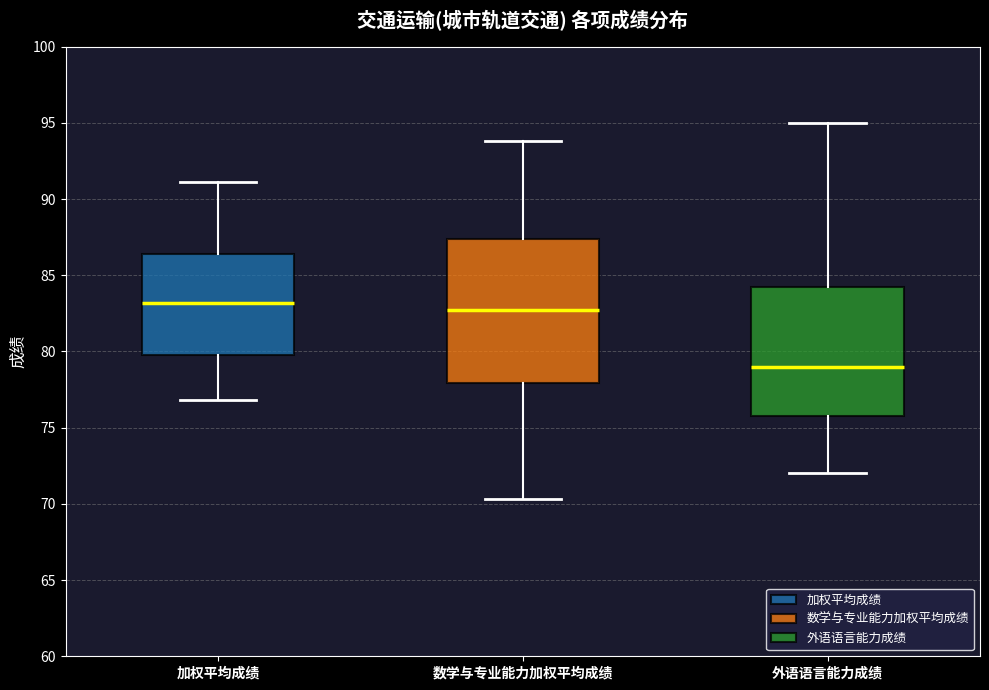

Reading left to right, transcribe this box plot: for each box, give where its median line is, the range the box spans, and where its two whiskers end, as read against the y-axis. The values are not printed on the chart, so give them approximately, as read against the axis.

加权平均成绩: median 83.0, box 80.0 to 86.5, whiskers 77.0 to 91.0
数学与专业能力加权平均成绩: median 82.5, box 78.0 to 87.5, whiskers 70.5 to 94.0
外语语言能力成绩: median 79.0, box 76.0 to 84.5, whiskers 72.0 to 95.0